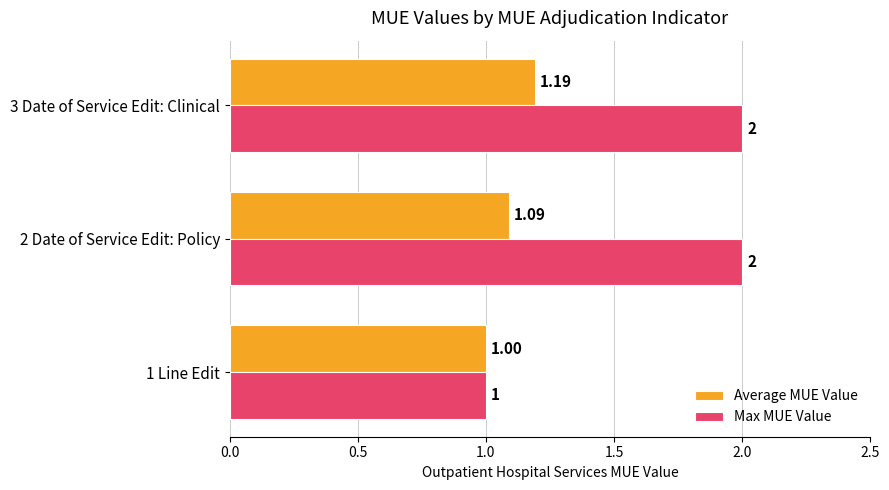

Rank the series by their average value, from highest to lowest.

Max MUE Value, Average MUE Value